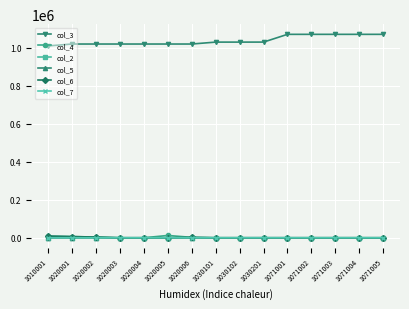

Is it true that col_7 equals 0 at 1020003?

True